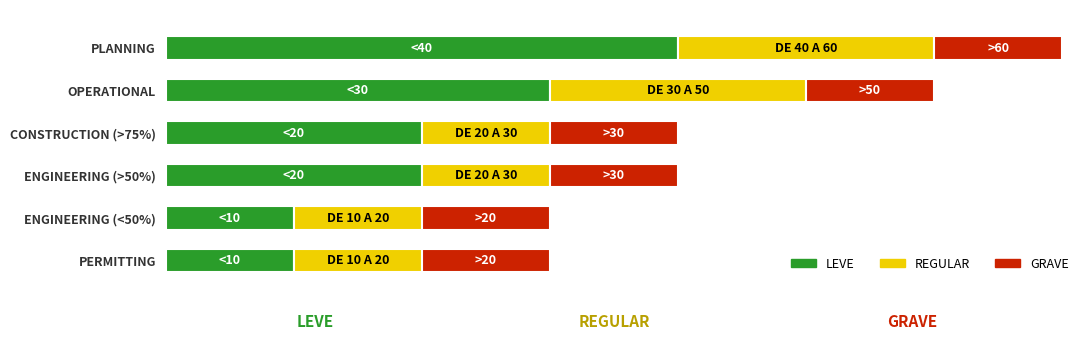

What are all the series names shown in the legend?

LEVE, REGULAR, GRAVE